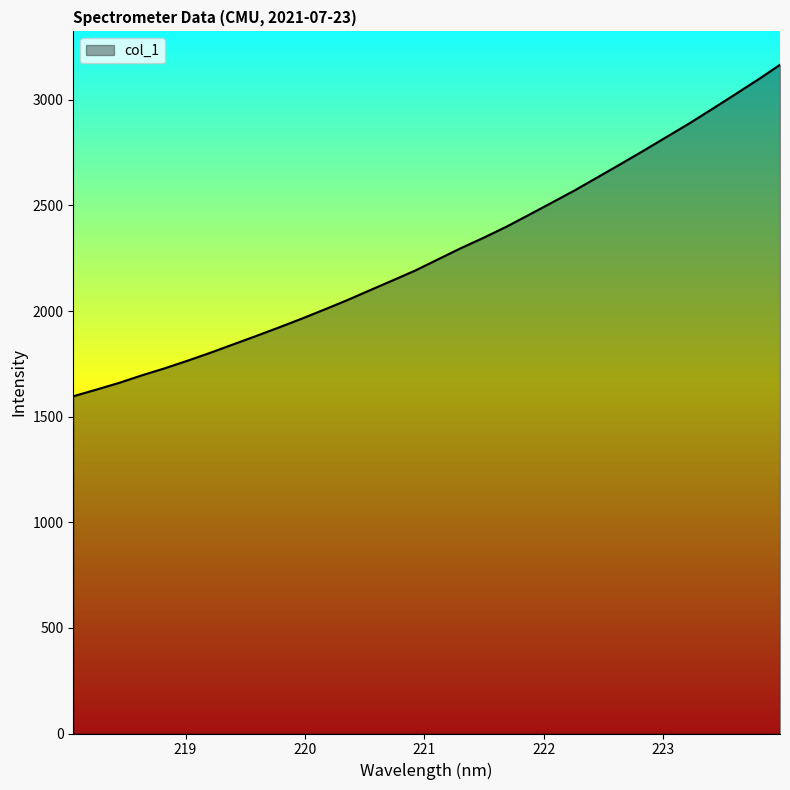

What is the difference between the maximum and minimum values?

1569.3